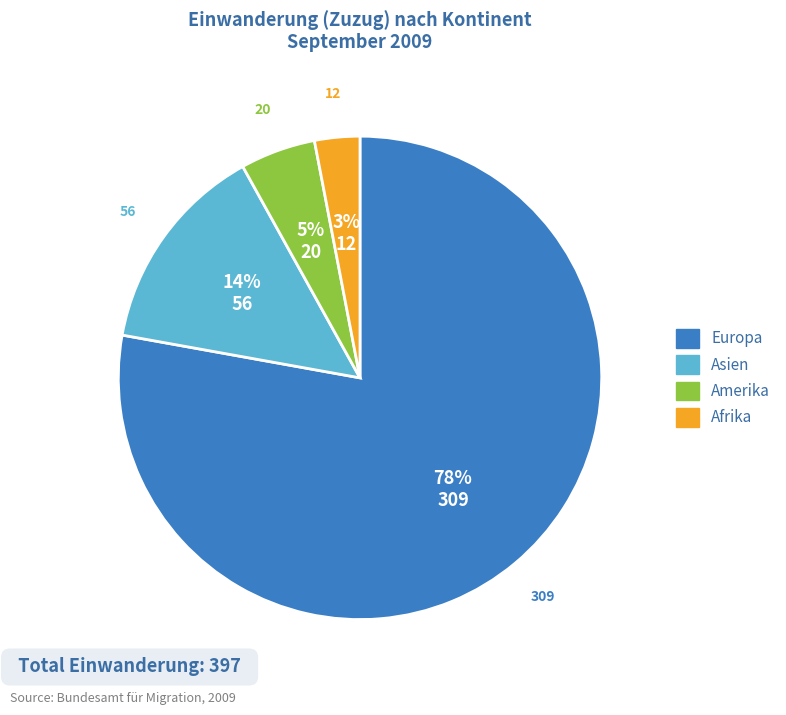

To the nearest percent, what is the combined percentage of Asien and Amerika?

19%